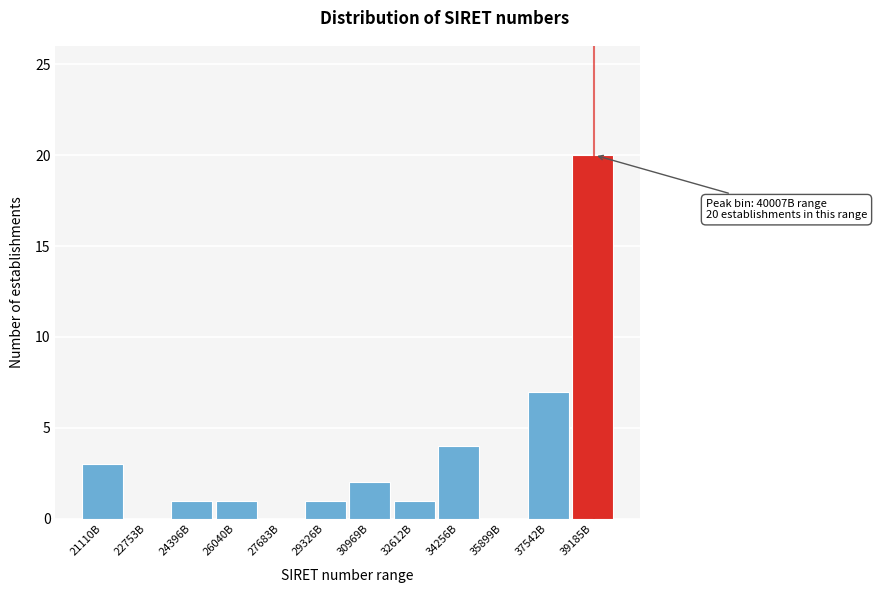

Reading left to right, list all the values displayed in this chart.

21110B=3	22753B=0	24396B=1	26040B=1	27683B=0	29326B=1	30969B=2	32612B=1	34256B=4	35899B=0	37542B=7	39185B=20